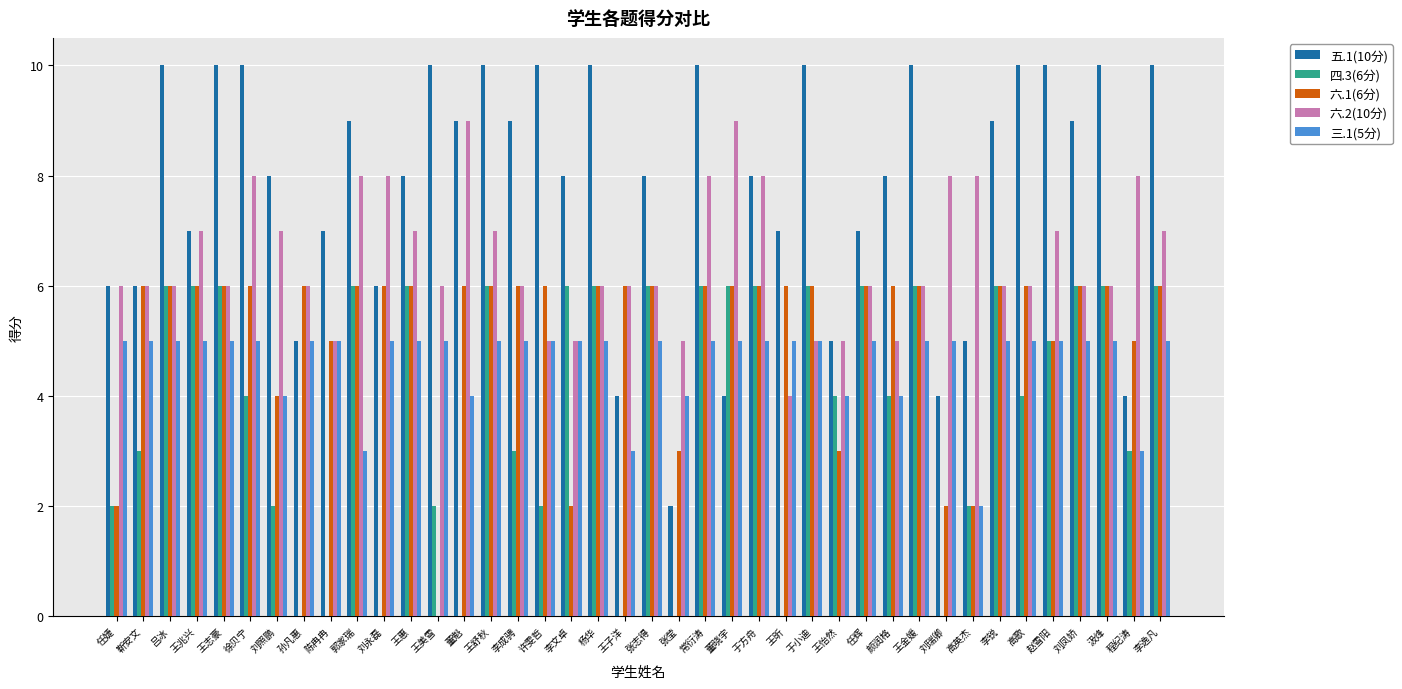

What is the total value across all series at 郭家瑞?

32